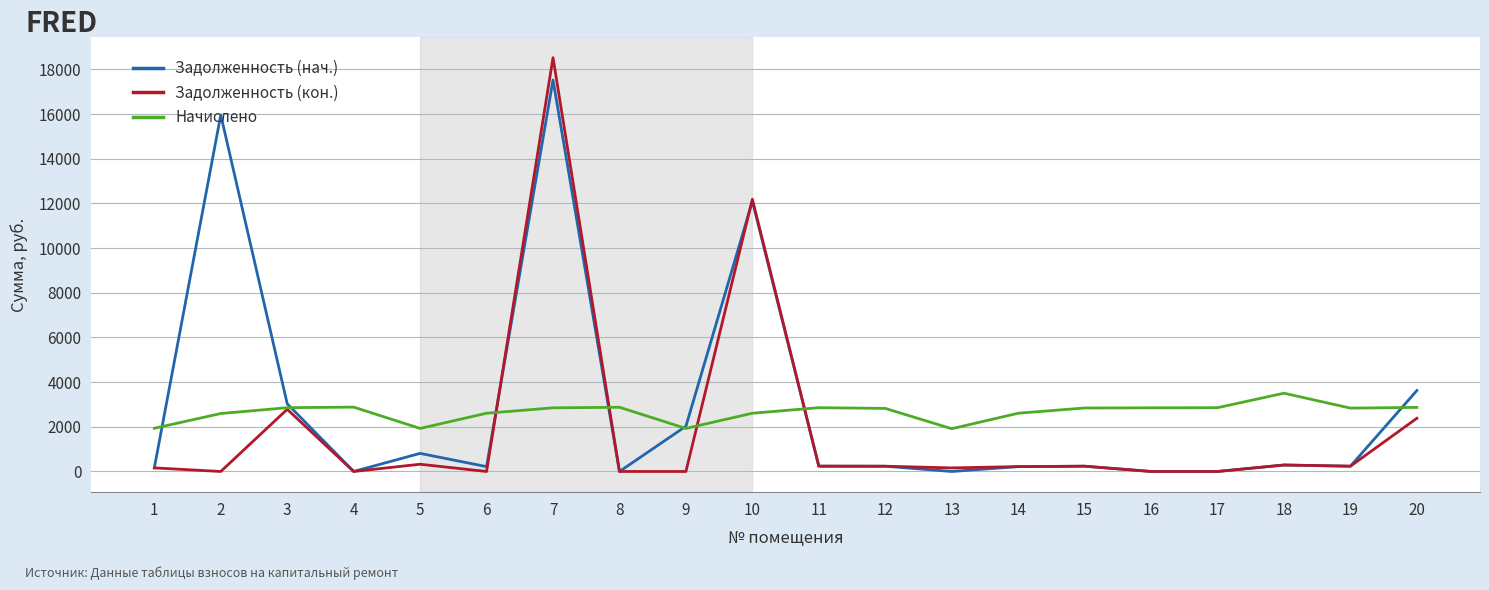

Rank the series by their maximum value, from highest to lowest.

Задолженность (кон.), Задолженность (нач.), Начислено